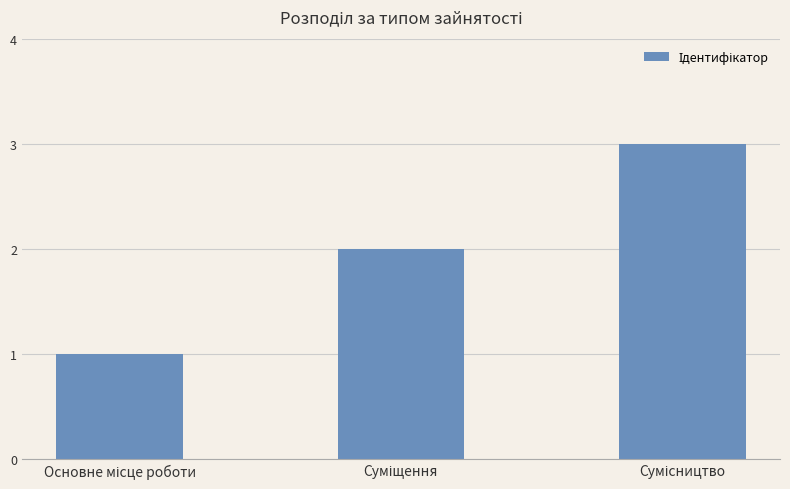

What is the value of the 3rd bar from the left?

3